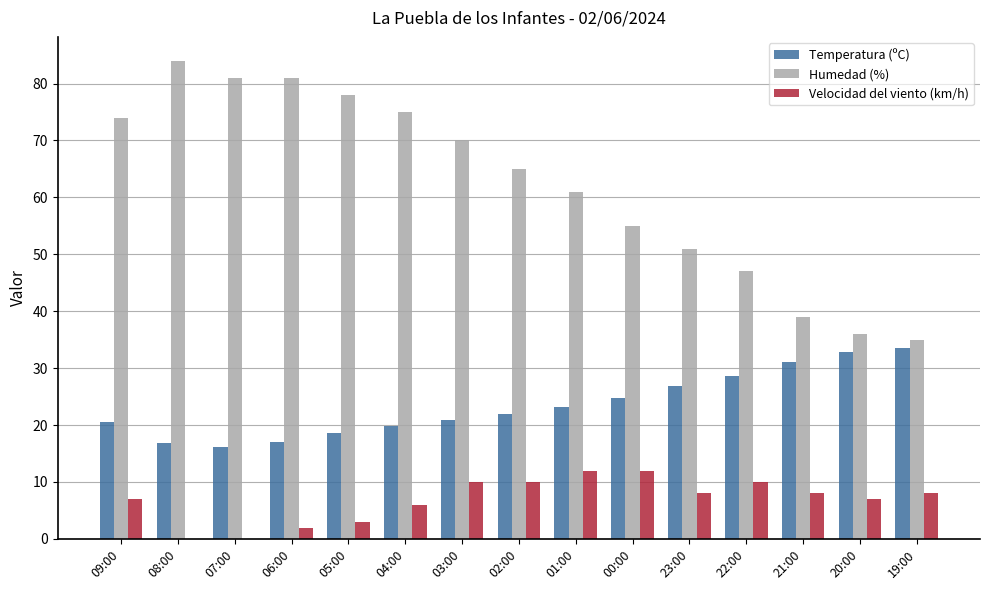

How many data points does each series have?

15